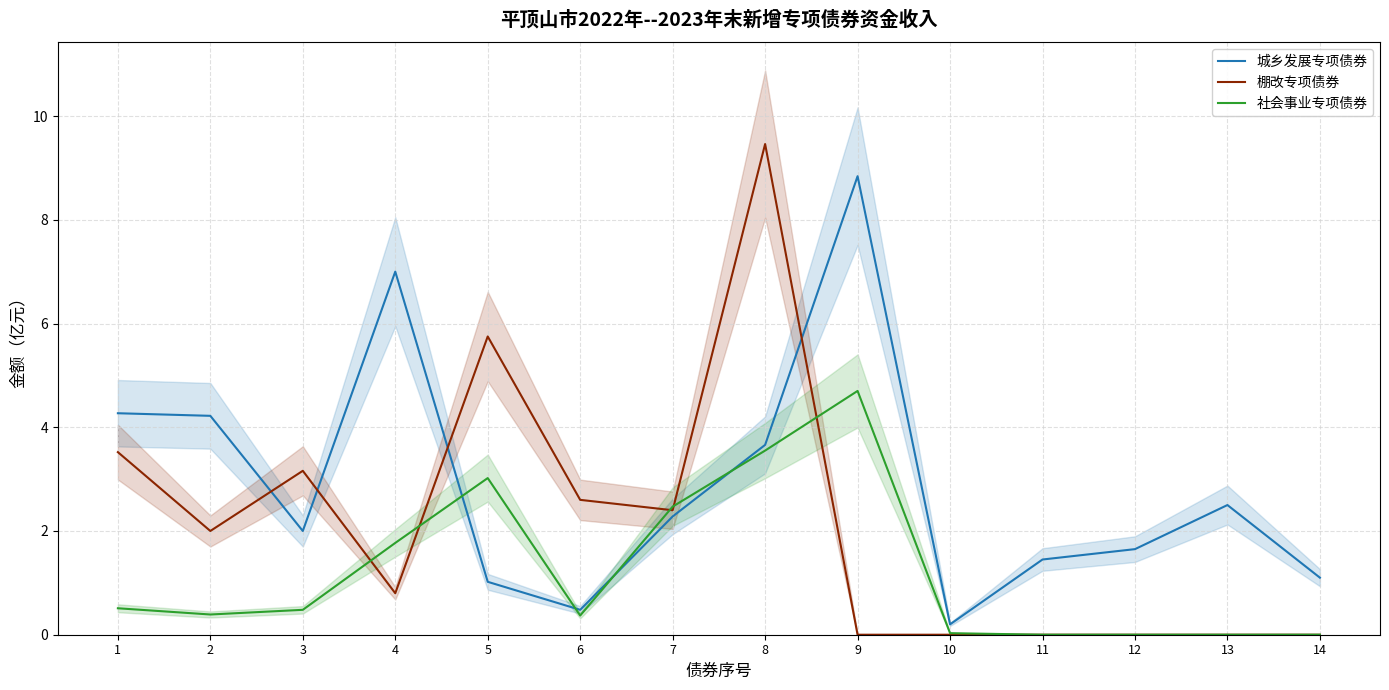

How many data points in 棚改专项债券 are less than 2?

7